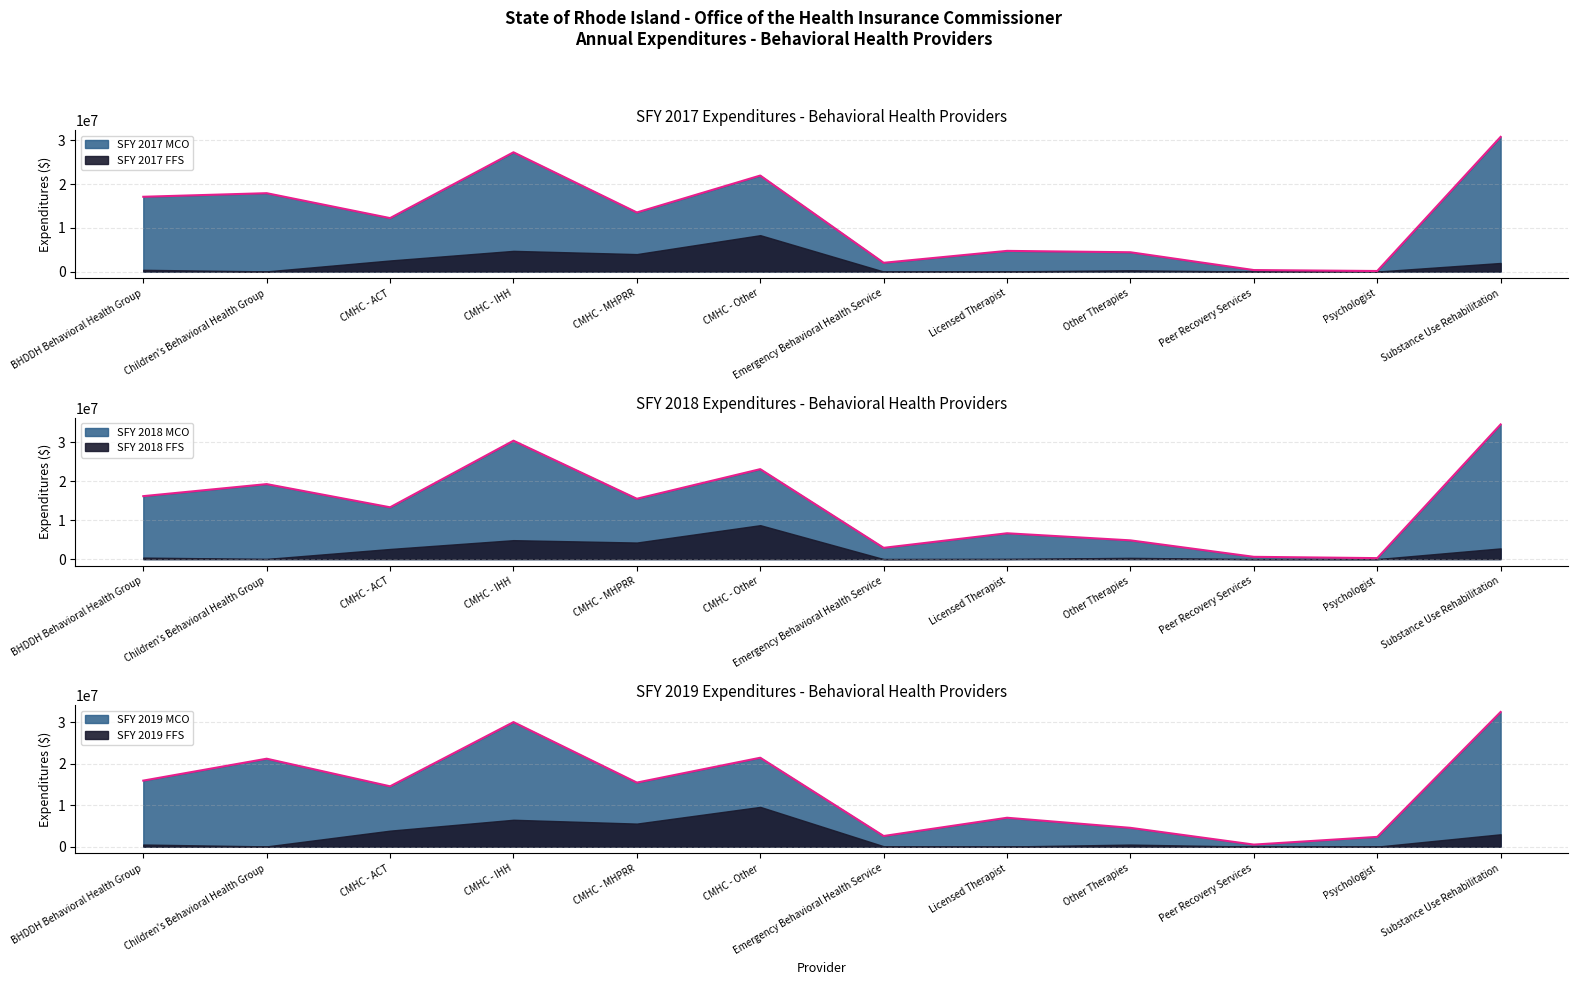

Which category has the lowest value in the SFY 2018 MCO series?

Psychologist